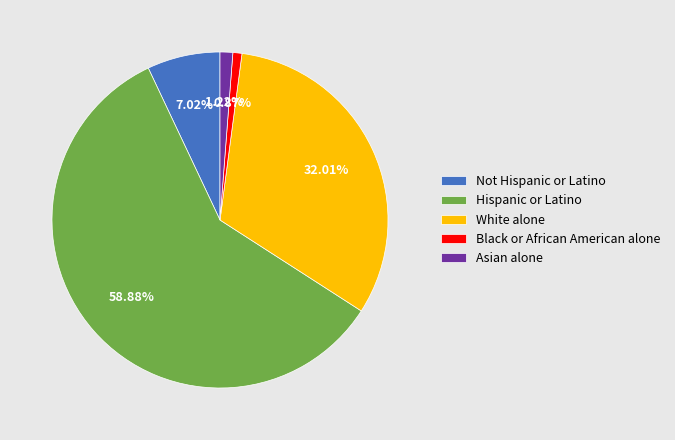

What is the largest slice in the pie chart?

Hispanic or Latino